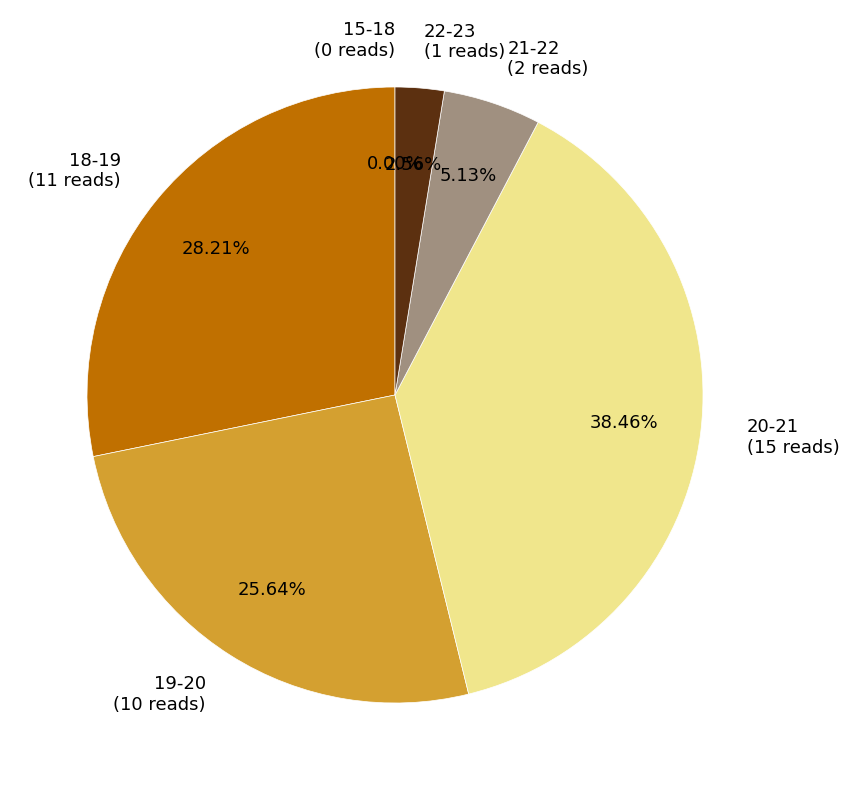

Does any single category account for the majority?

No